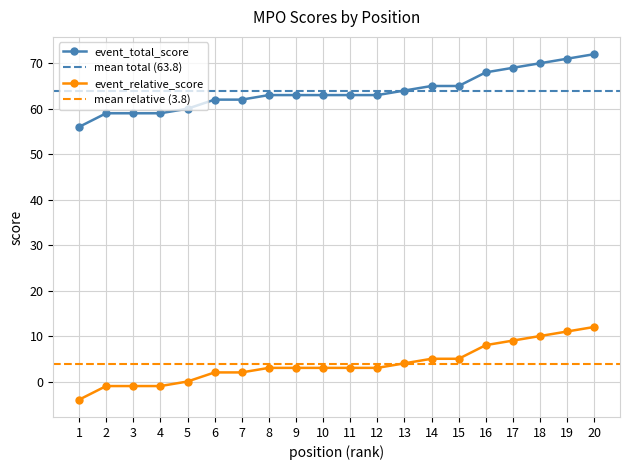

How many series are shown in this chart?

2